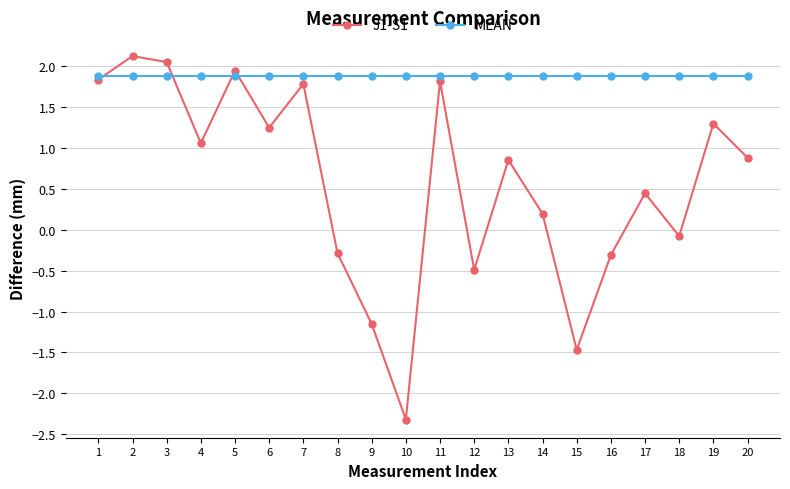

Which label corresponds to the largest value in the chart?

2